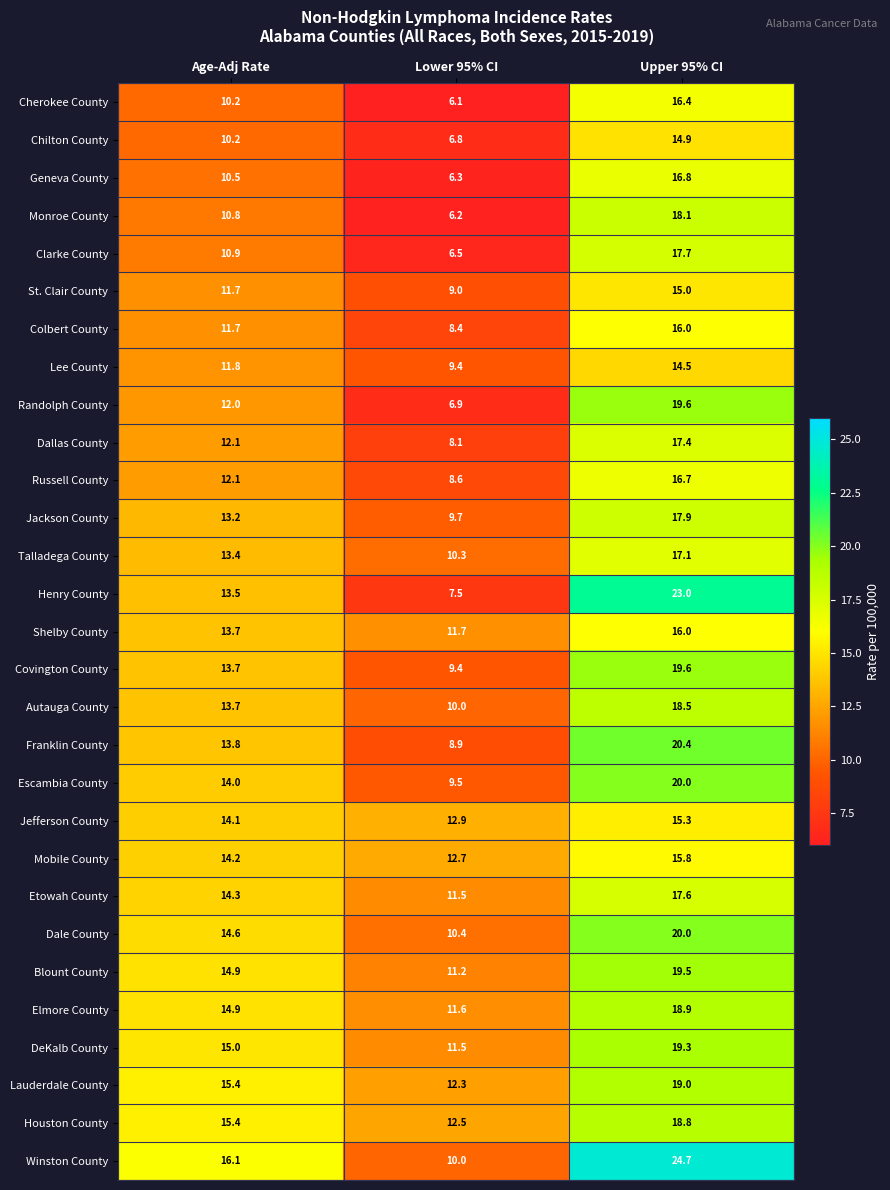

The Jefferson County series shows 23.9 at Age-Adj Rate. True or false?

False